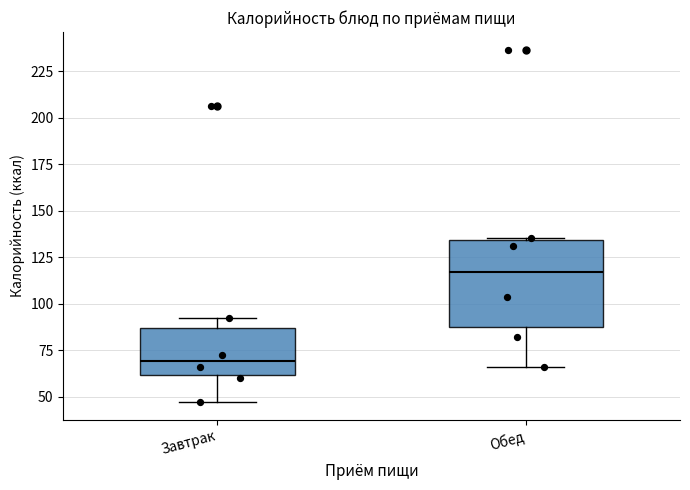

Reading left to right, read every box against the y-axis: the position of its median line, the range the box covers, and the ends of its whiskers. The values are not printed on the chart, so give them approximately, as read against the axis.

Завтрак: median 70, box 60 to 85, whiskers 45 to 90
Обед: median 115, box 85 to 135, whiskers 65 to 135